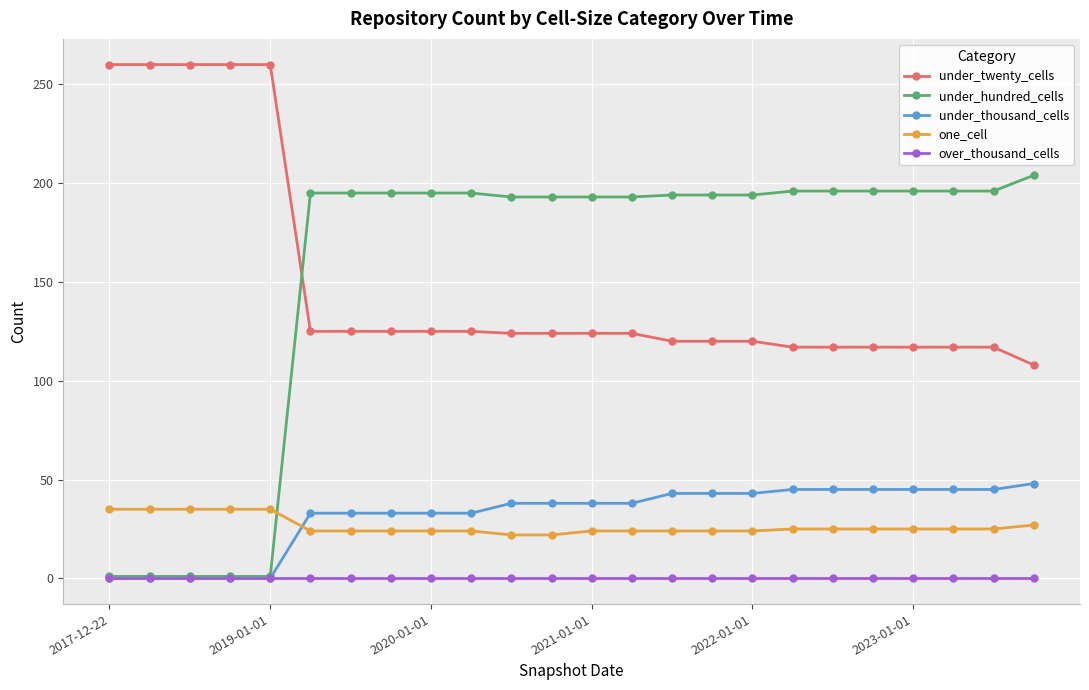

How many lines are shown in the chart?

5